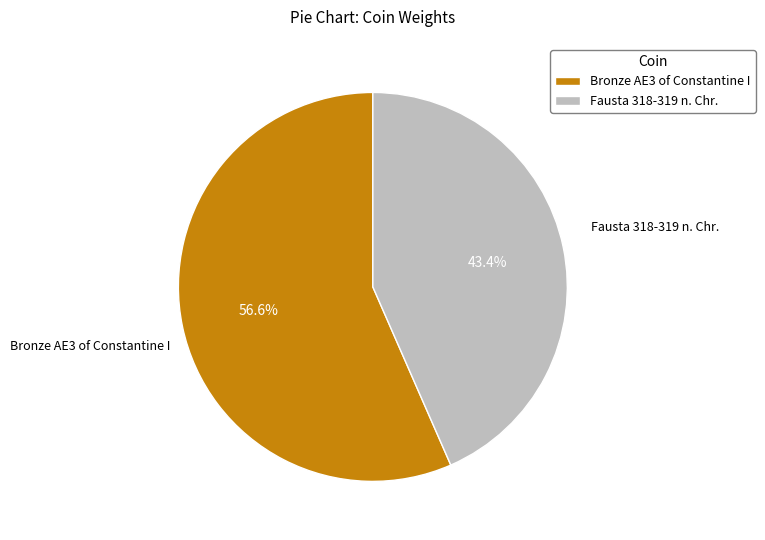

Does Bronze AE3 of Constantine I account for over 50% of the chart?

Yes